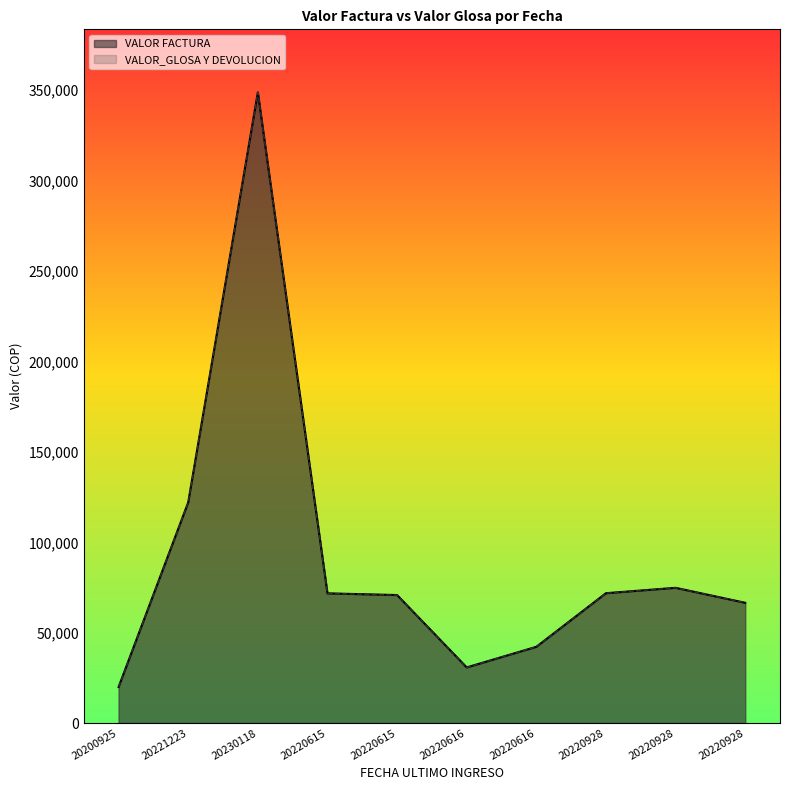

Which series changed the most between 20221223 and 20220616?

VALOR FACTURA